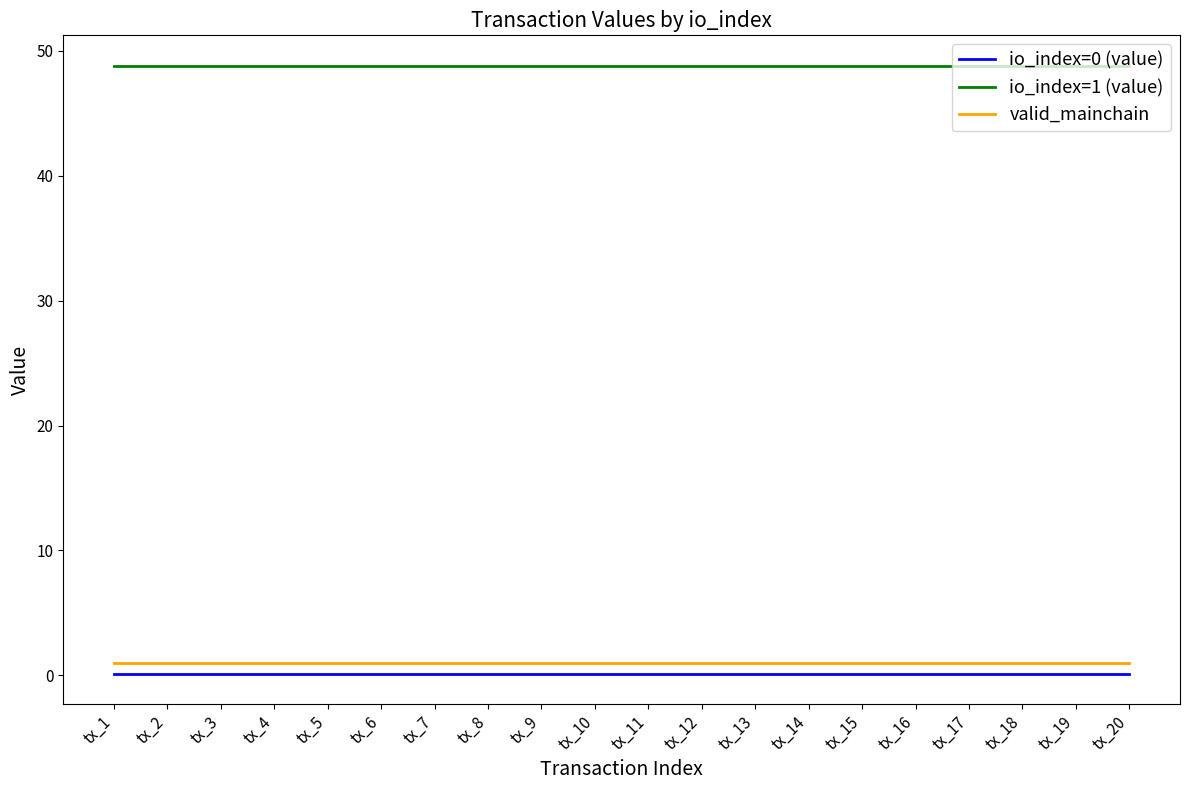

The io_index=1 (value) series shows 84.1 at tx_17. True or false?

False